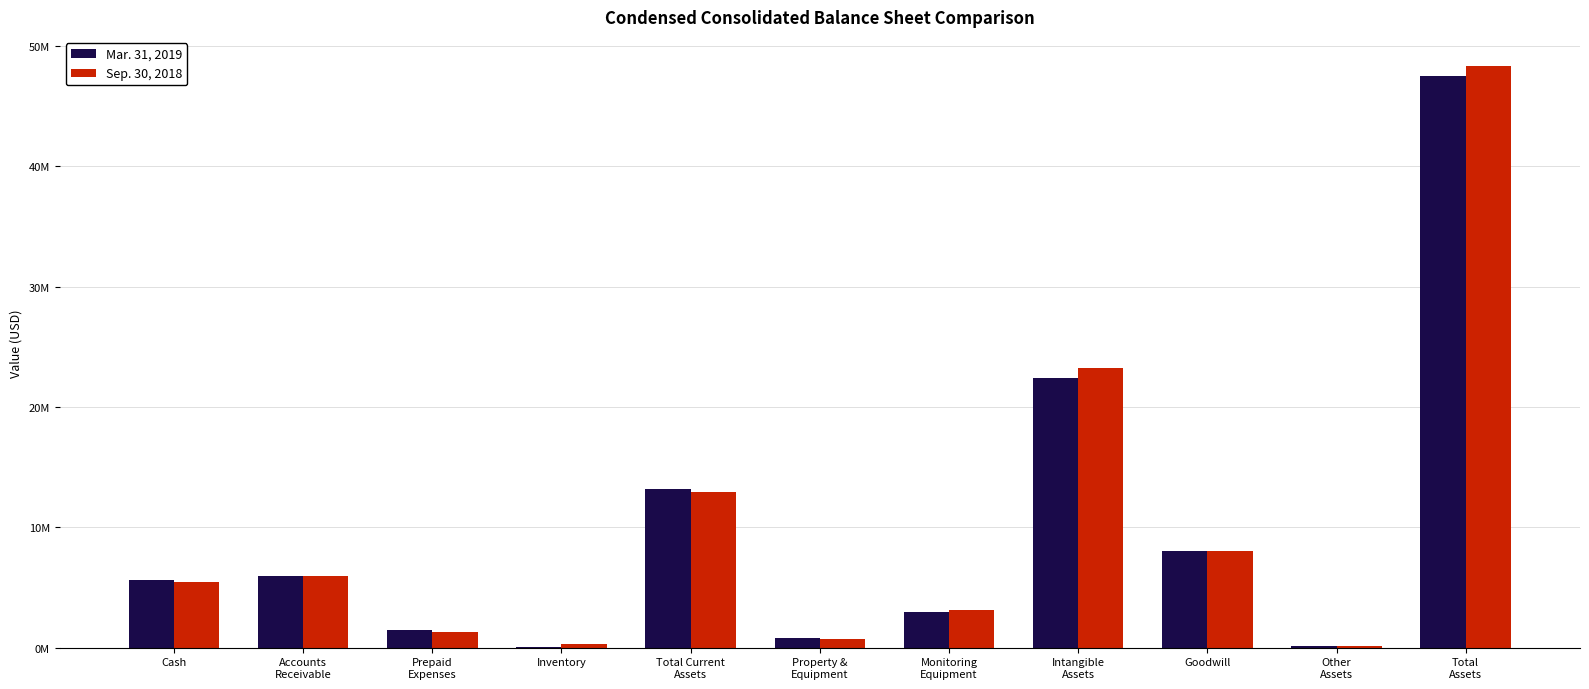

At how many categories does at least one series exceed 14145339?

2